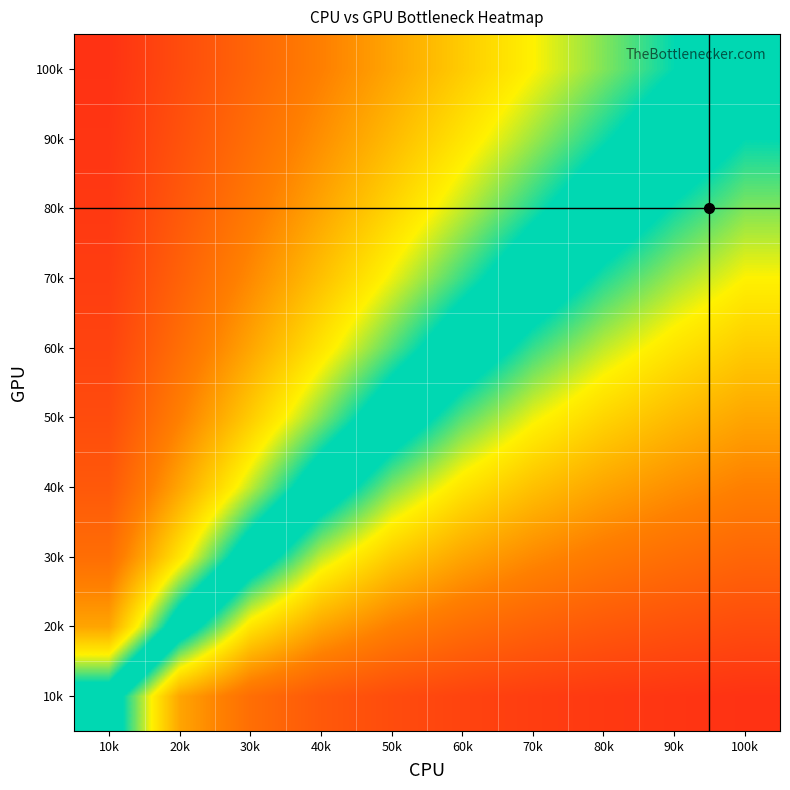

Reading left to right, transcribe all the data shown in this chart.

10k: 10k=0.5	20k=0.2	30k=0.2	40k=0.1	50k=0.1	60k=0.1	70k=0.1	80k=0.1	90k=0.1	100k=0.1
20k: 10k=0.8	20k=0.5	30k=0.3	40k=0.2	50k=0.2	60k=0.2	70k=0.1	80k=0.1	90k=0.1	100k=0.1
30k: 10k=0.8	20k=0.7	30k=0.5	40k=0.4	50k=0.3	60k=0.2	70k=0.2	80k=0.2	90k=0.2	100k=0.1
40k: 10k=0.9	20k=0.8	30k=0.6	40k=0.5	50k=0.4	60k=0.3	70k=0.3	80k=0.2	90k=0.2	100k=0.2
50k: 10k=0.9	20k=0.8	30k=0.7	40k=0.6	50k=0.5	60k=0.4	70k=0.4	80k=0.3	90k=0.3	100k=0.2
60k: 10k=0.9	20k=0.8	30k=0.8	40k=0.7	50k=0.6	60k=0.5	70k=0.4	80k=0.4	90k=0.3	100k=0.3
70k: 10k=0.9	20k=0.9	30k=0.8	40k=0.7	50k=0.6	60k=0.6	70k=0.5	80k=0.4	90k=0.4	100k=0.3
80k: 10k=0.9	20k=0.9	30k=0.8	40k=0.8	50k=0.7	60k=0.6	70k=0.6	80k=0.5	90k=0.4	100k=0.4
90k: 10k=0.9	20k=0.9	30k=0.8	40k=0.8	50k=0.7	60k=0.7	70k=0.6	80k=0.6	90k=0.5	100k=0.5
100k: 10k=0.9	20k=0.9	30k=0.8	40k=0.8	50k=0.8	60k=0.7	70k=0.7	80k=0.6	90k=0.6	100k=0.5